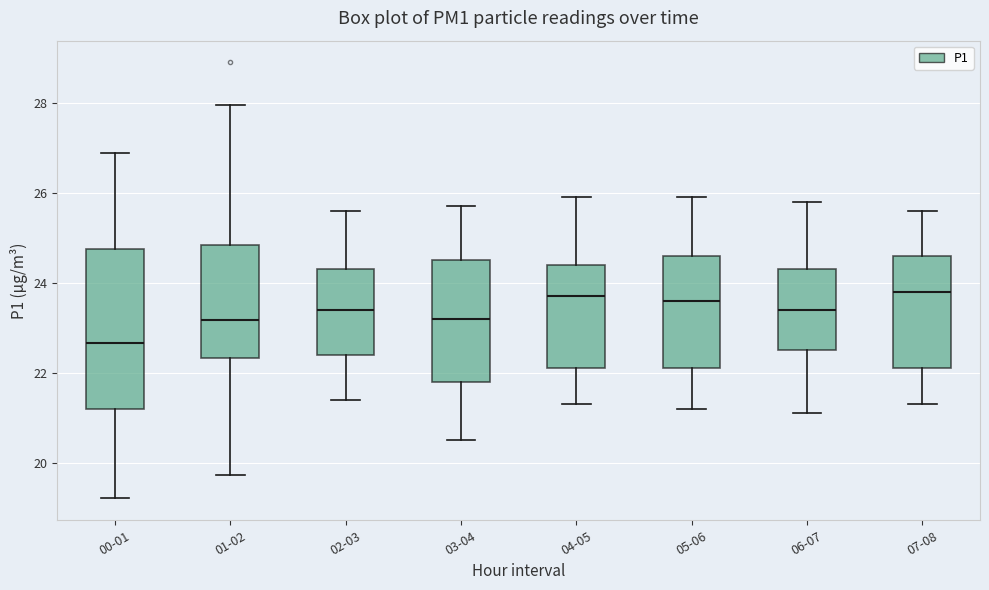

Where is the lower edge of the box for 03-04 on the y-axis? The values are not printed on the chart, so give them approximately, as read against the axis.

21.8